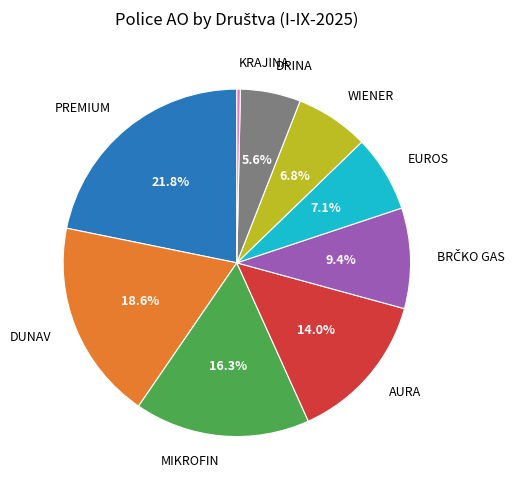

How many slices are in this pie chart?

9